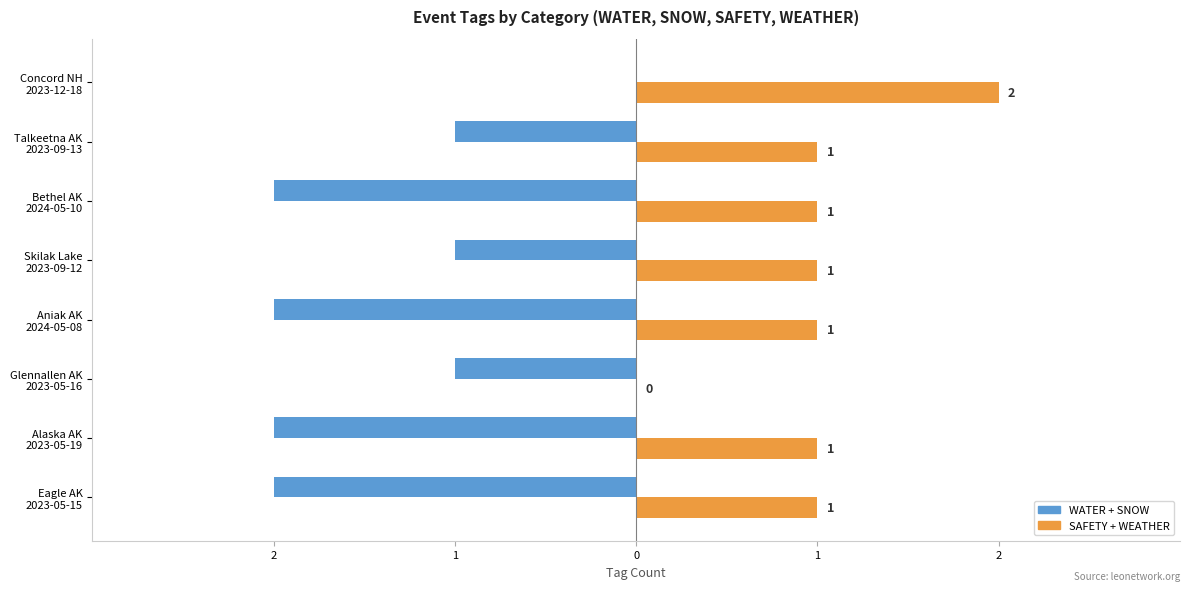

What are all the series names shown in the legend?

WATER + SNOW, SAFETY + WEATHER